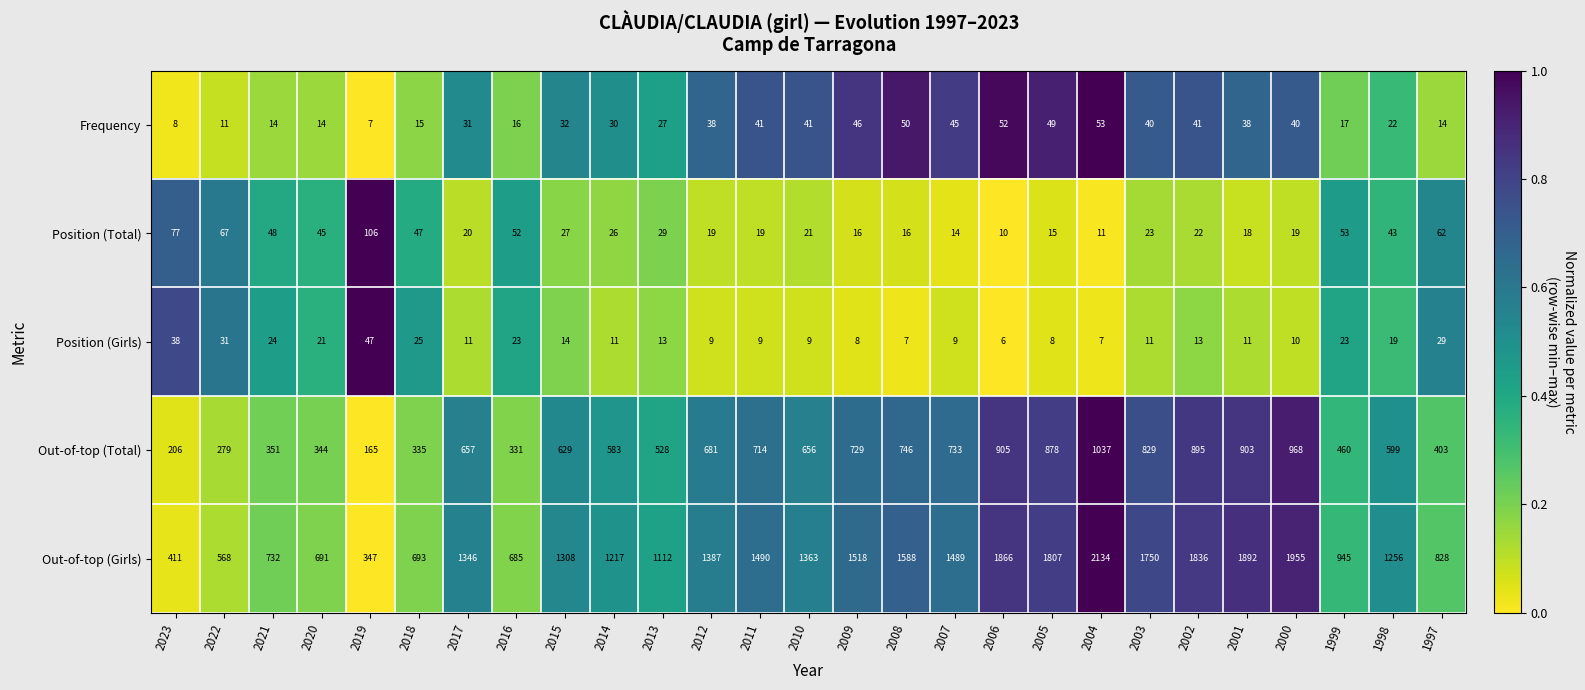

Rank the series at 2013 from highest to lowest value.

Out-of-top (Girls), Out-of-top (Total), Position (Total), Frequency, Position (Girls)